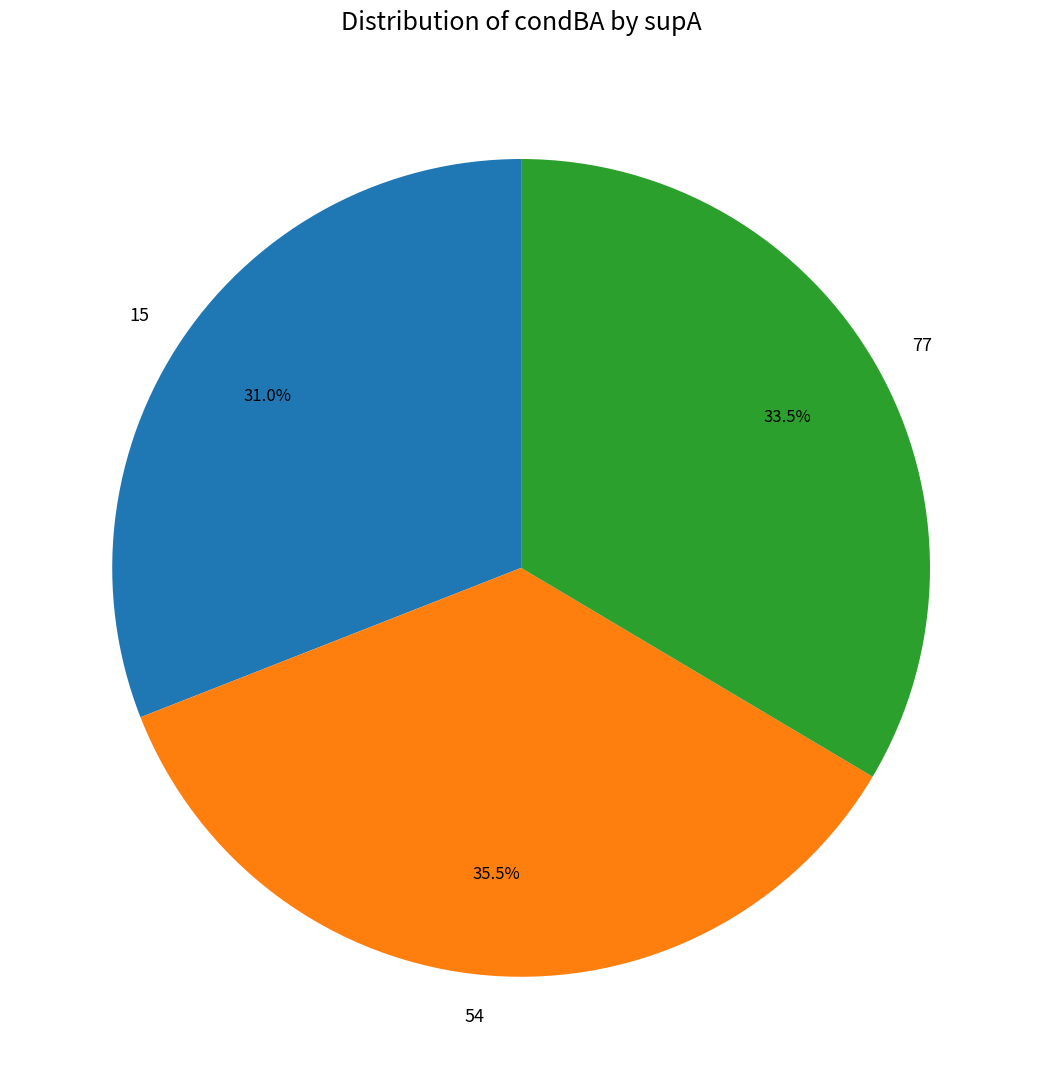

To the nearest percent, what is the average slice percentage?

33%